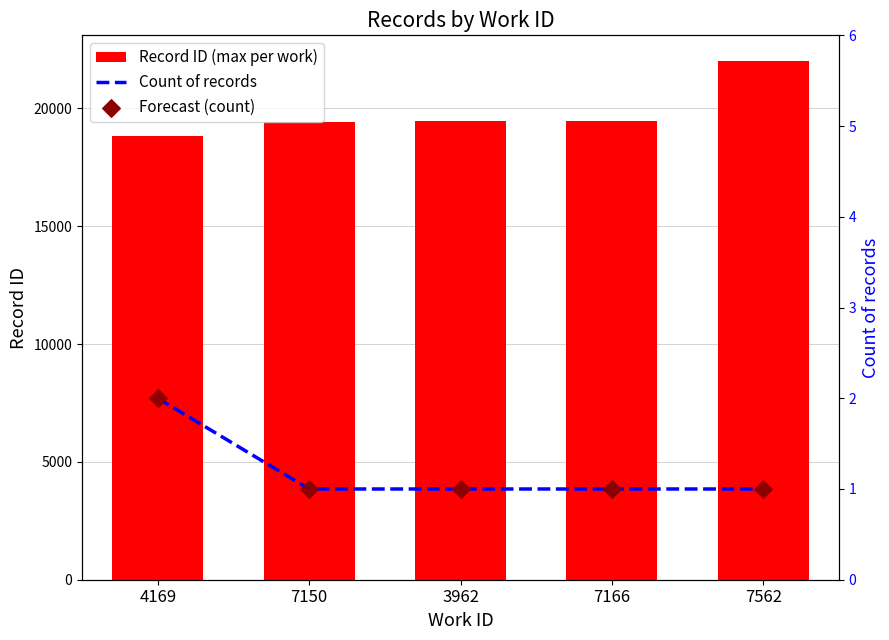

Is the value of Record ID (max per work) at 7562 greater than the value of Forecast (count) at 4169?

Yes